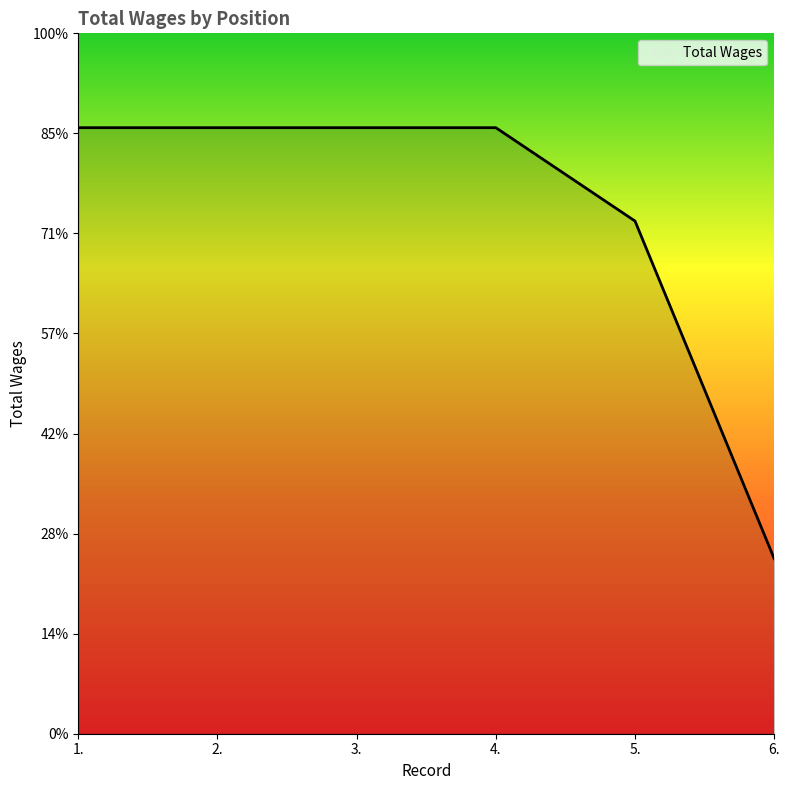

Does the chart display data point markers on the line(s)?

No